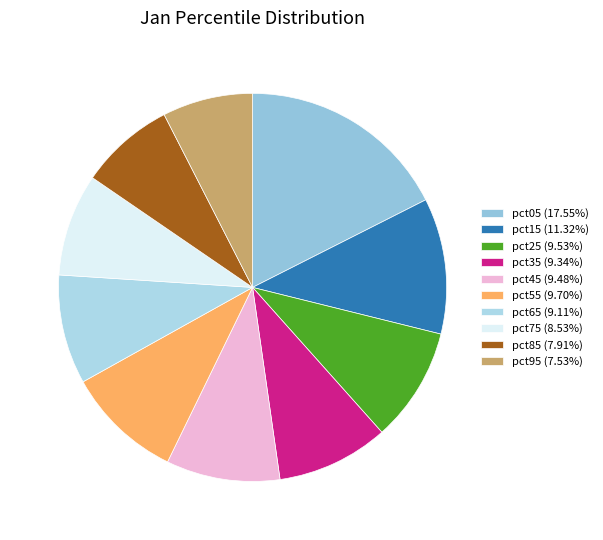

Between pct55 and pct85, which is larger?

pct55